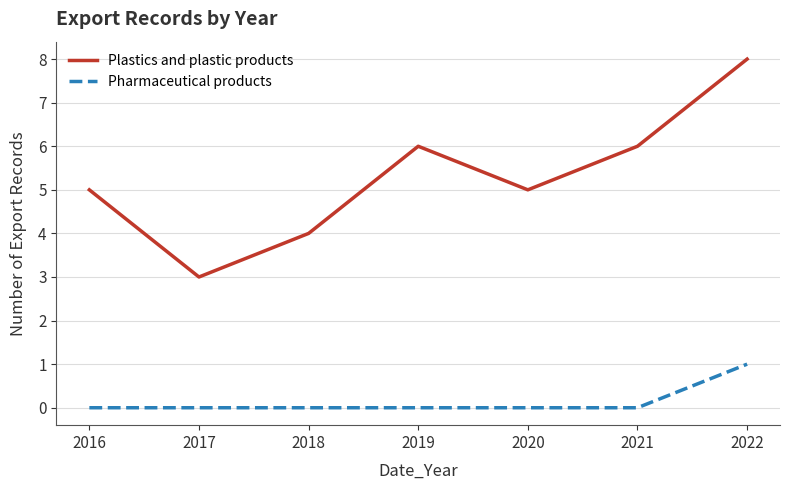

At which category is the sum across all series the highest?

2022